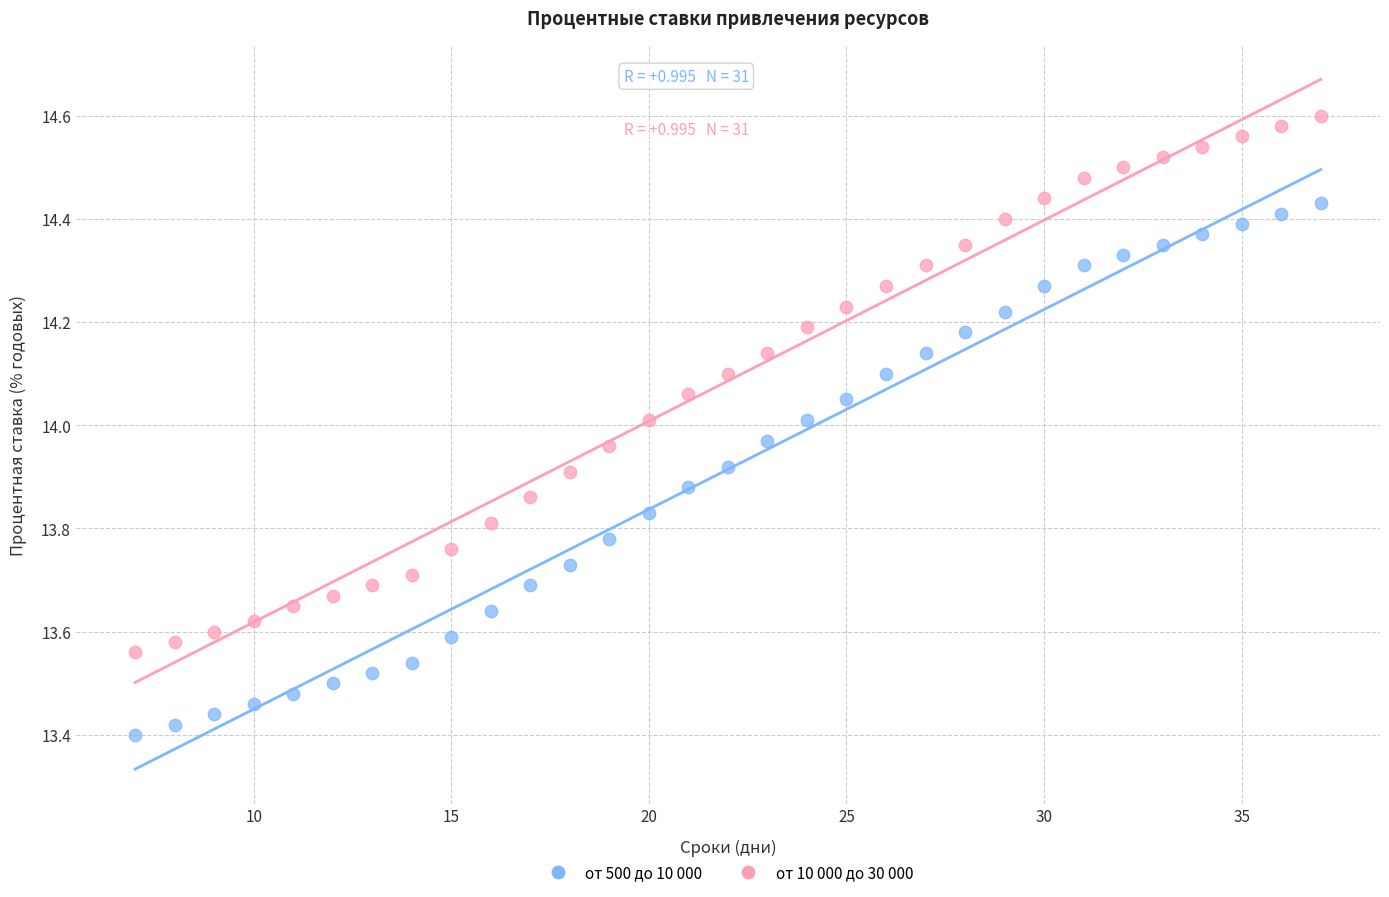

Which series reaches the minimum Y coordinate?

от 500 до 10 000